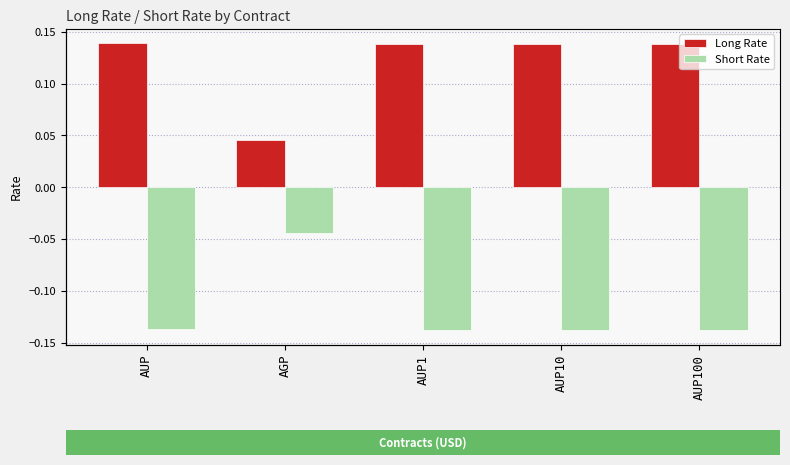

What is the difference between the second highest and minimum values in the Long Rate series?

0.1